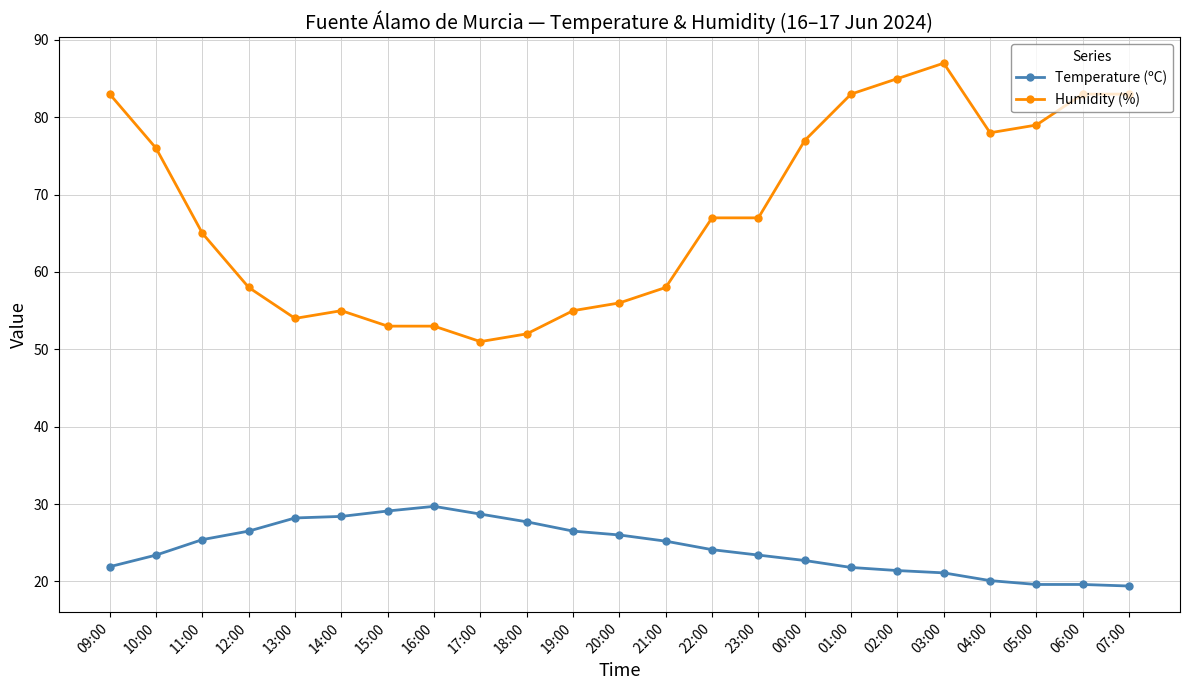

Which series has the largest total across all categories?

Humidity (%)